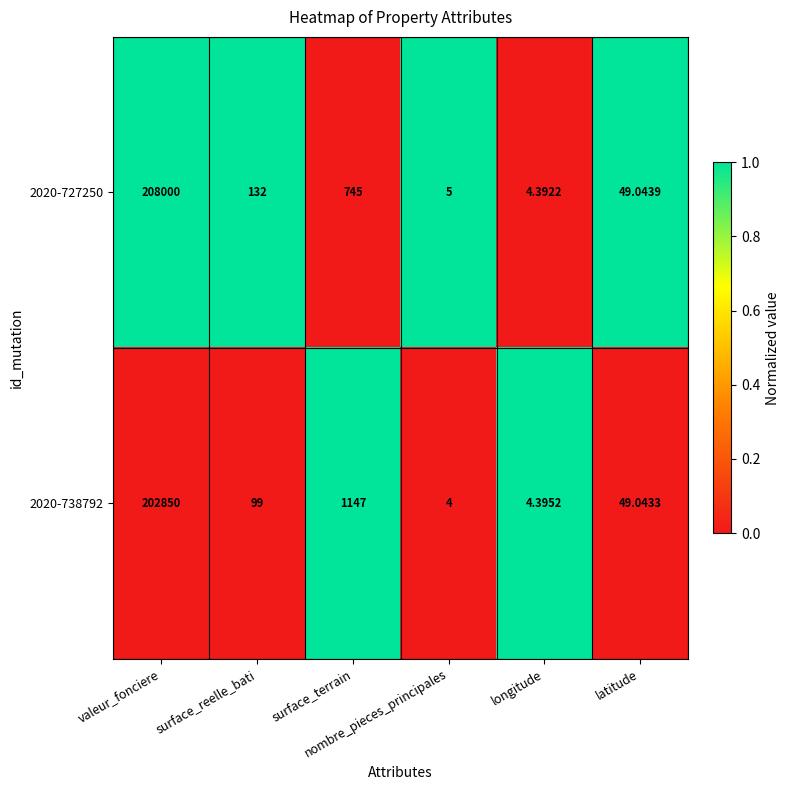

What is the maximum value shown in the chart?

208000.0